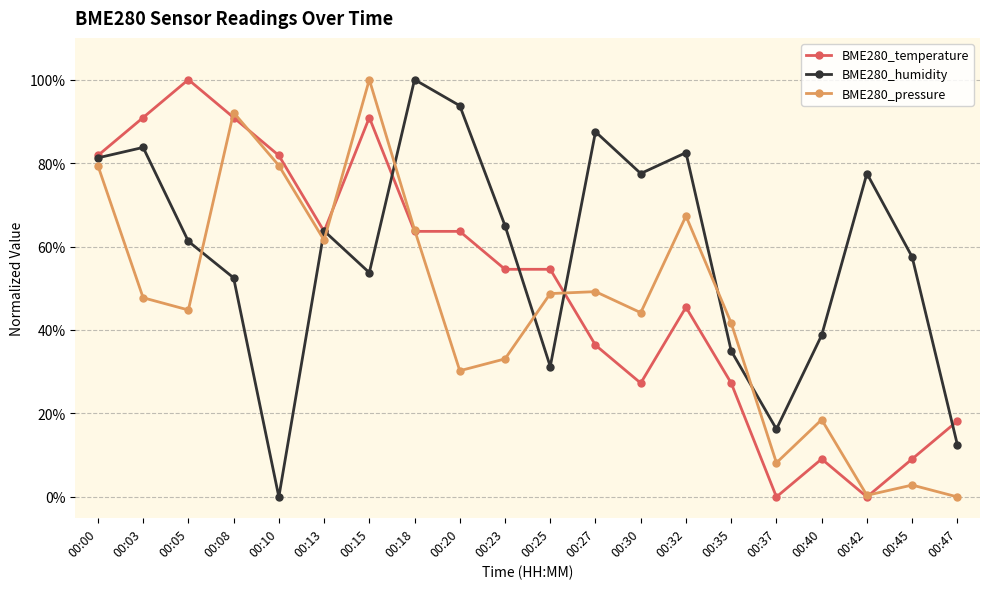

True or false: BME280_temperature has more than 0 points higher than both neighbors.

True